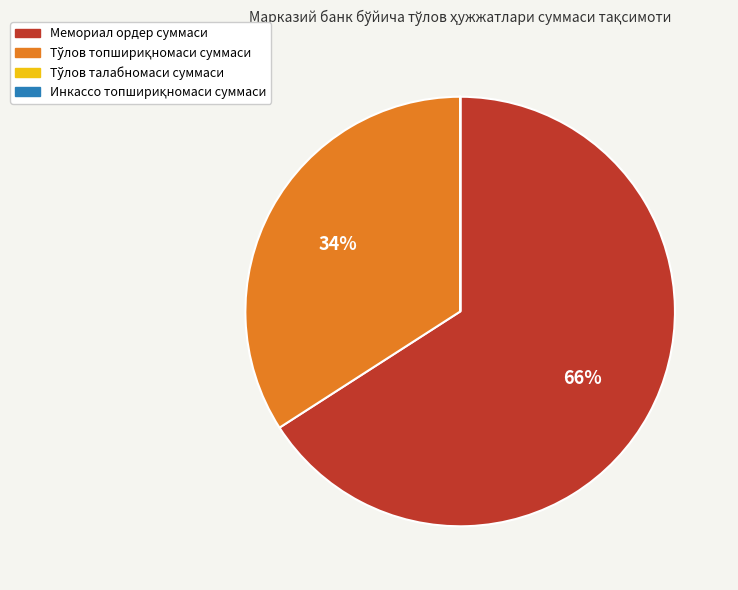

Is there a majority slice in this chart?

Yes